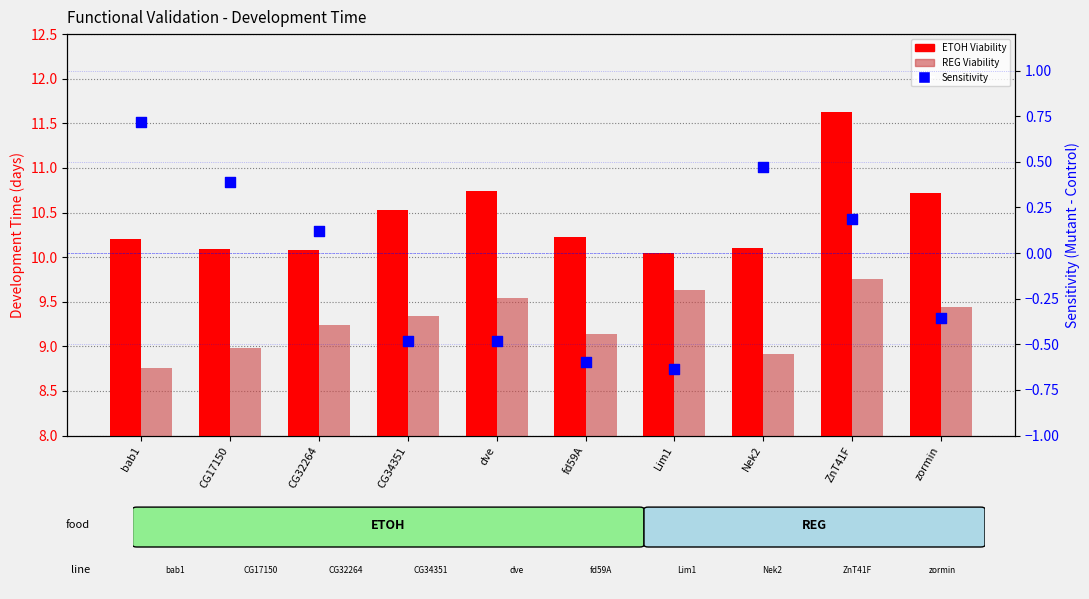

At how many categories does at least one series exceed 6?

10